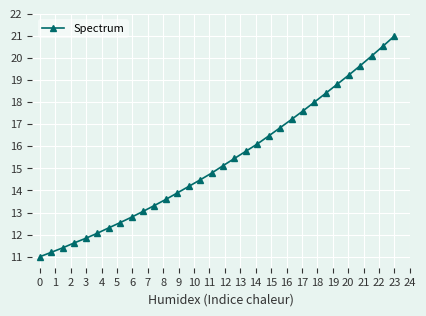

What is the maximum value shown in the chart?

21.0